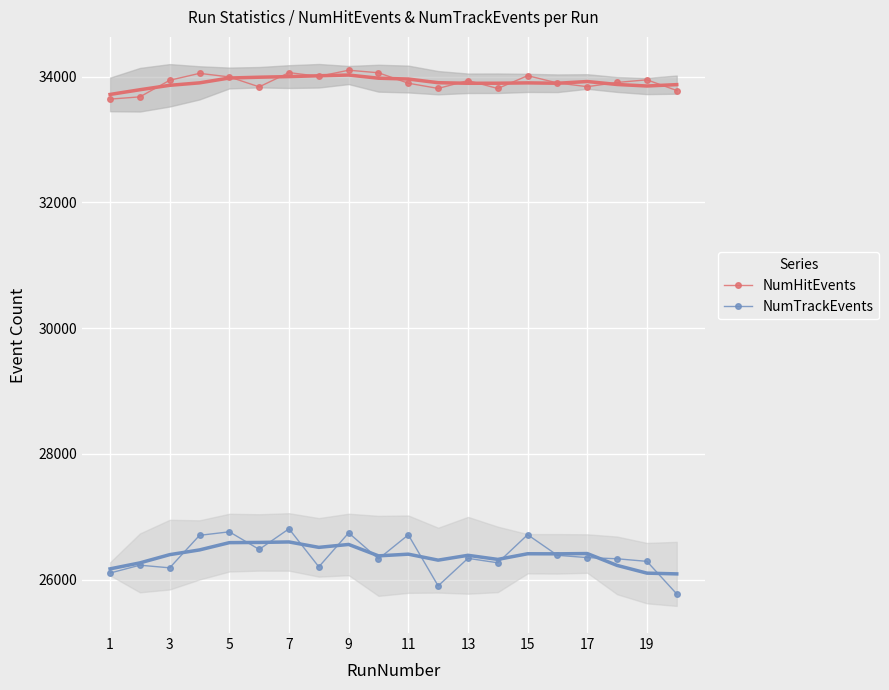

Which series has the largest total across all categories?

NumHitEvents